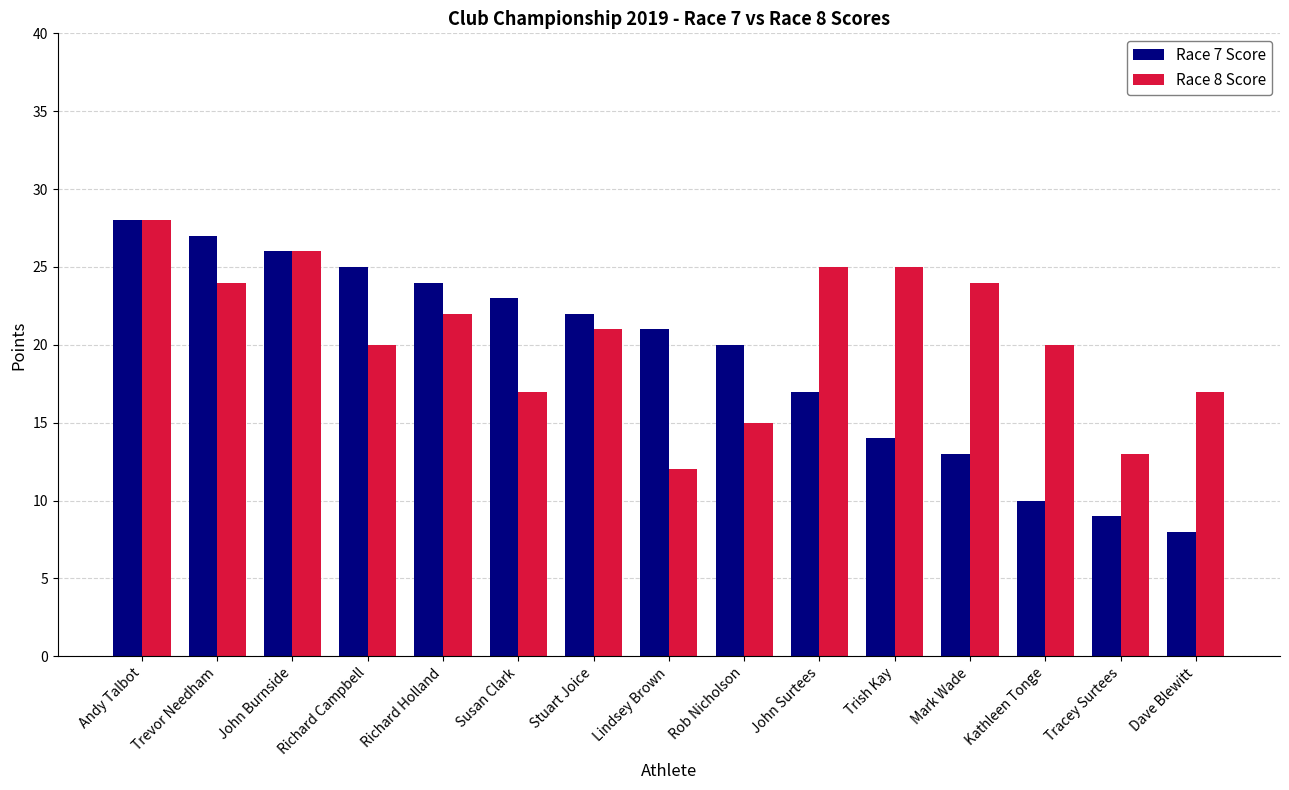

How many groups of bars are there?

15